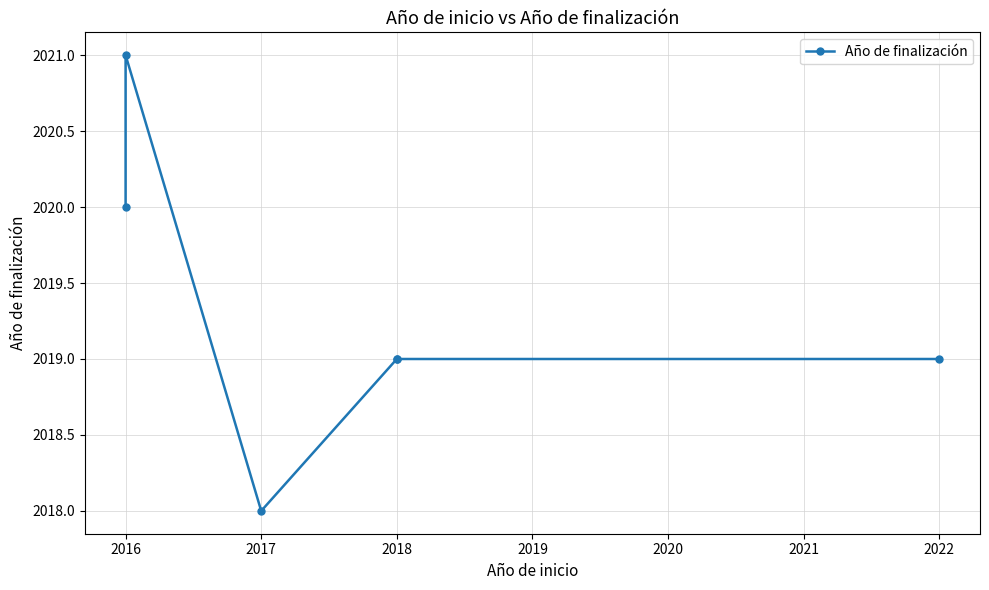

What is the ratio of the value at 2016 to the value at 2017?

1.0